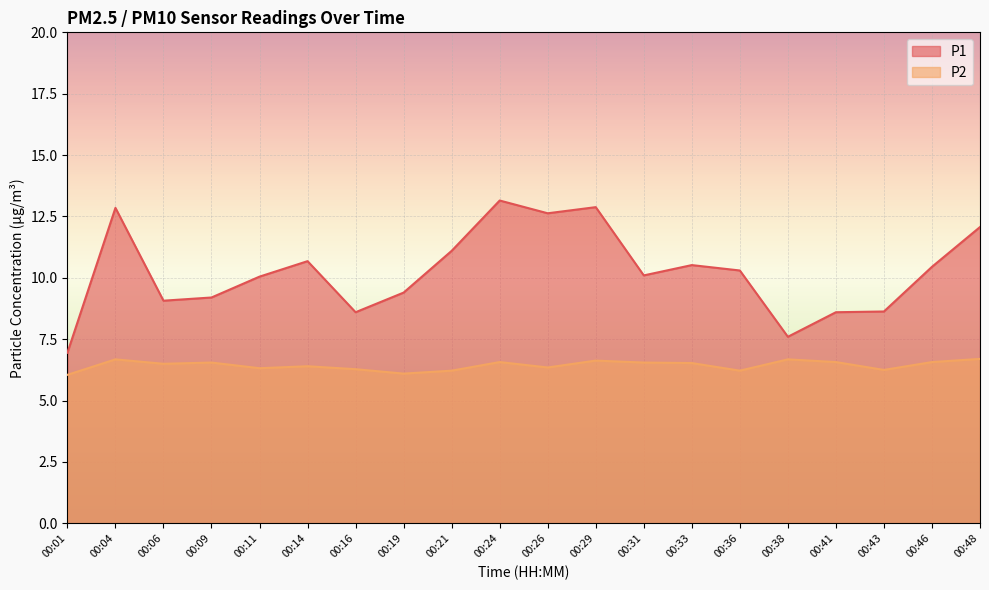

Reading left to right, extract all data points from this chart.

P1: 00:01=7.0	00:04=12.8	00:06=9.1	00:09=9.2	00:11=10.1	00:14=10.7	00:16=8.6	00:19=9.4	00:21=11.1	00:24=13.2	00:26=12.6	00:29=12.9	00:31=10.1	00:33=10.5	00:36=10.3	00:38=7.6	00:41=8.6	00:43=8.6	00:46=10.4	00:48=12.1
P2: 00:01=6.0	00:04=6.7	00:06=6.5	00:09=6.5	00:11=6.3	00:14=6.4	00:16=6.3	00:19=6.1	00:21=6.2	00:24=6.6	00:26=6.3	00:29=6.6	00:31=6.5	00:33=6.5	00:36=6.2	00:38=6.7	00:41=6.6	00:43=6.2	00:46=6.6	00:48=6.7